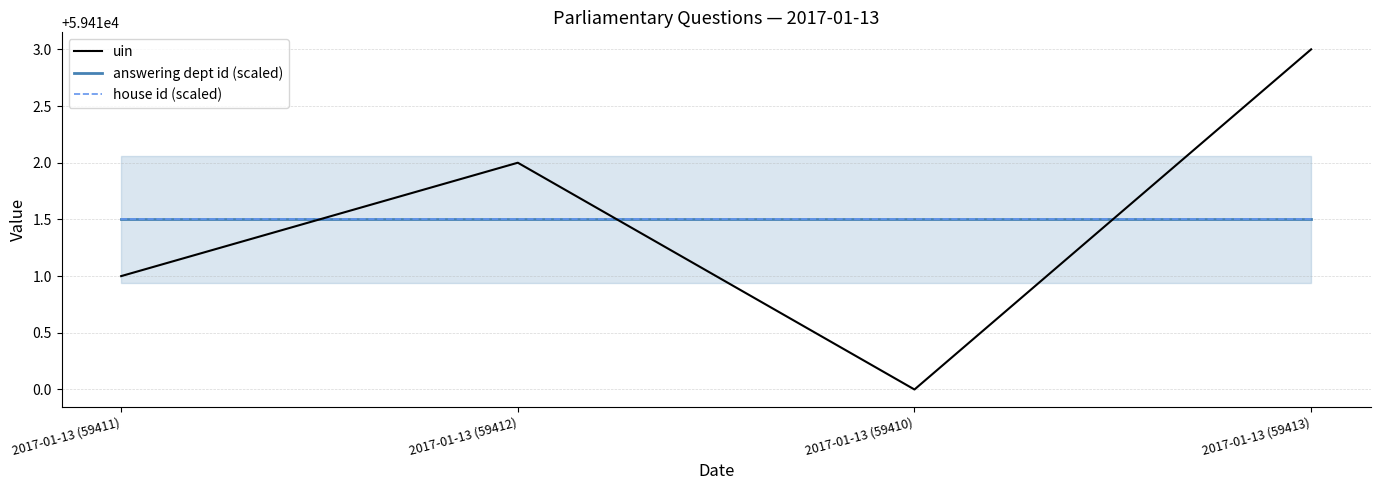

Reading left to right, transcribe all the data shown in this chart.

uin: 2017-01-13 (59411)=59411.0	2017-01-13 (59412)=59412.0	2017-01-13 (59410)=59410.0	2017-01-13 (59413)=59413.0
answering dept id (scaled): 2017-01-13 (59411)=59411.5	2017-01-13 (59412)=59411.5	2017-01-13 (59410)=59411.5	2017-01-13 (59413)=59411.5
house id (scaled): 2017-01-13 (59411)=59411.5	2017-01-13 (59412)=59411.5	2017-01-13 (59410)=59411.5	2017-01-13 (59413)=59411.5